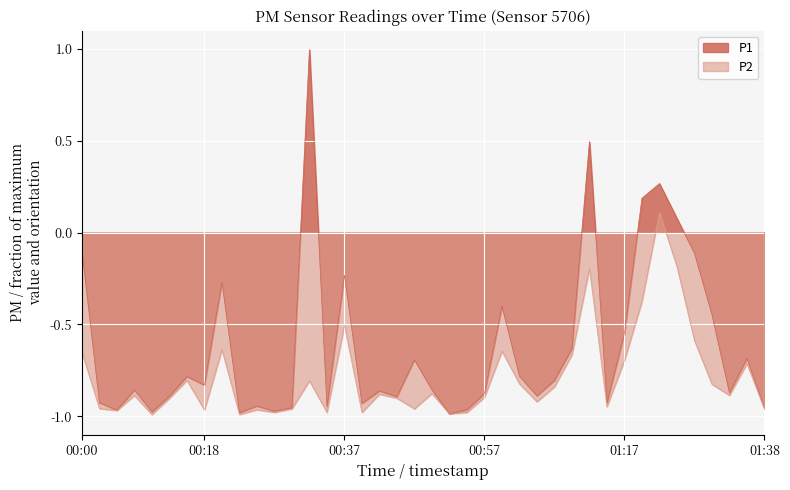

What is the value of the P2 point at the 26th from the left?

-0.8